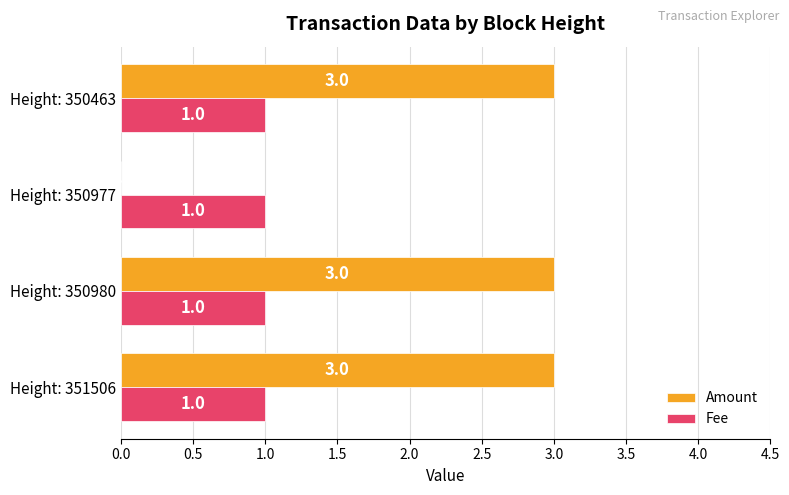

Which series has the largest total across all categories?

Amount